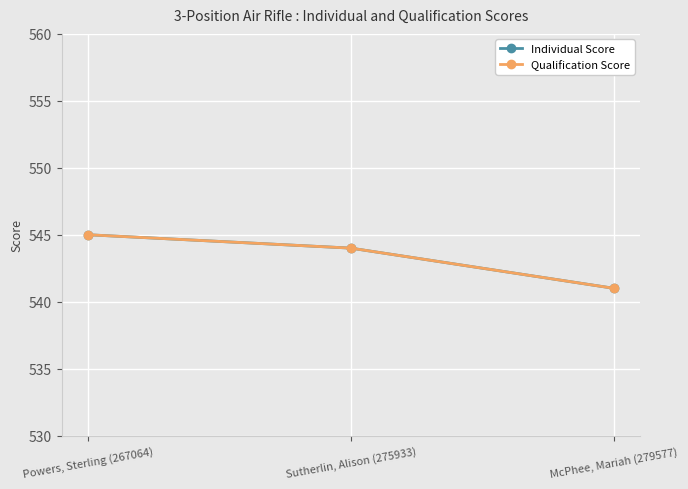

What is the label of the 2nd point from the right?

Sutherlin, Alison (275933)